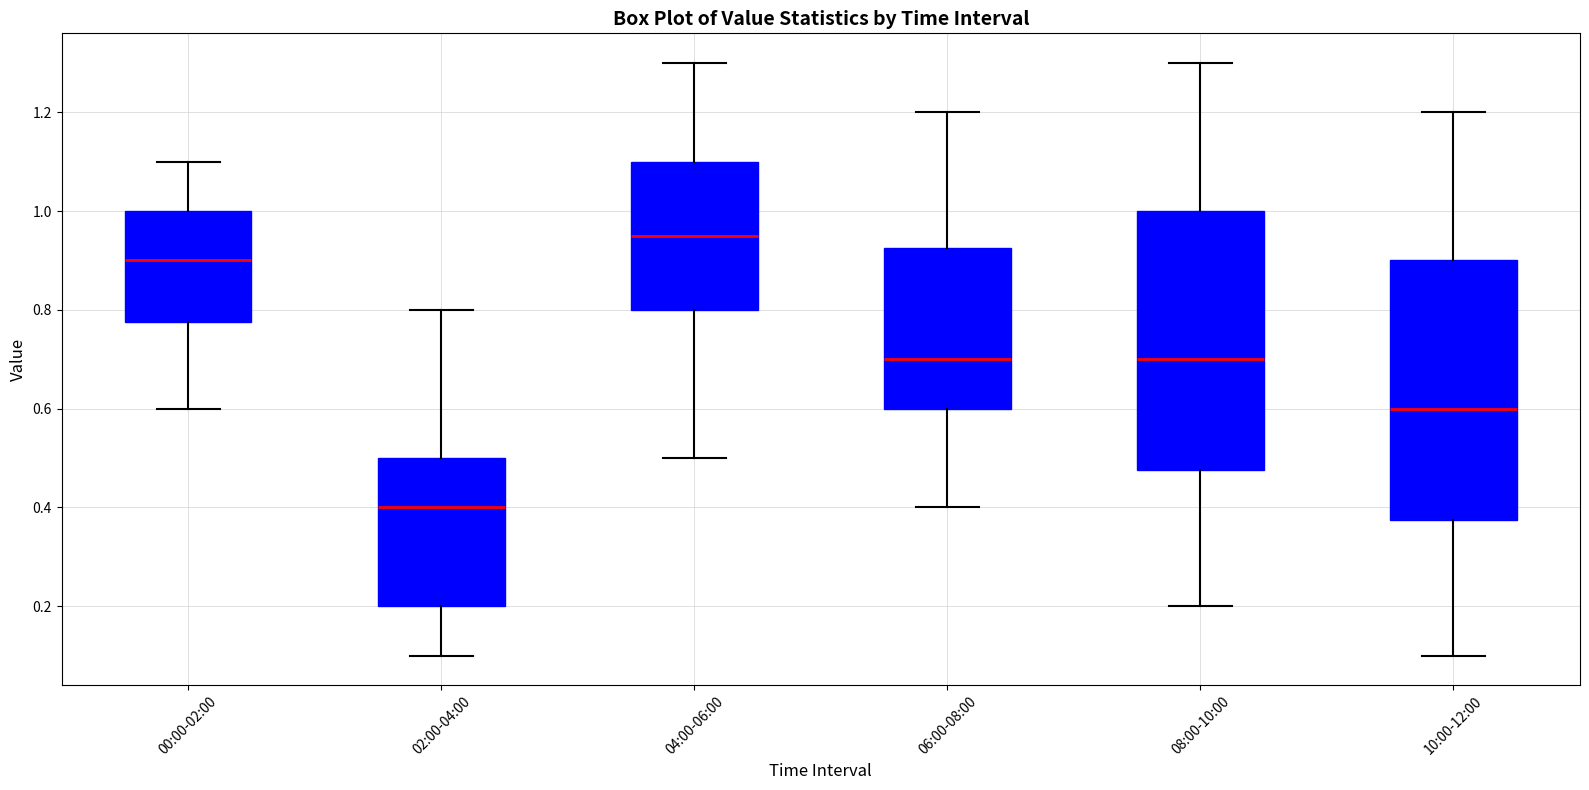

Reading left to right, read every box against the y-axis: the position of its median line, the range the box covers, and the ends of its whiskers. The values are not printed on the chart, so give them approximately, as read against the axis.

00:00-02:00: median 0.90, box 0.78 to 1.00, whiskers 0.60 to 1.10
02:00-04:00: median 0.40, box 0.20 to 0.50, whiskers 0.10 to 0.80
04:00-06:00: median 0.96, box 0.80 to 1.10, whiskers 0.50 to 1.30
06:00-08:00: median 0.70, box 0.60 to 0.92, whiskers 0.40 to 1.20
08:00-10:00: median 0.70, box 0.48 to 1.00, whiskers 0.20 to 1.30
10:00-12:00: median 0.60, box 0.38 to 0.90, whiskers 0.10 to 1.20